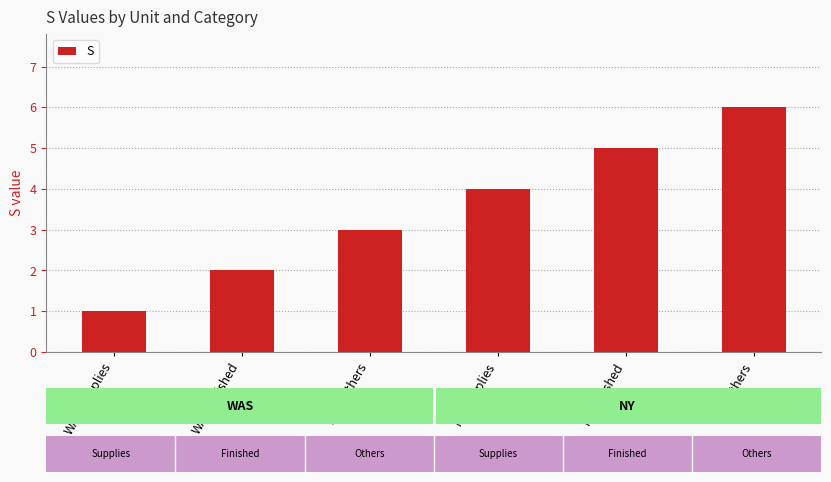

Where is the data nearest to the value 3?

WAS-Others